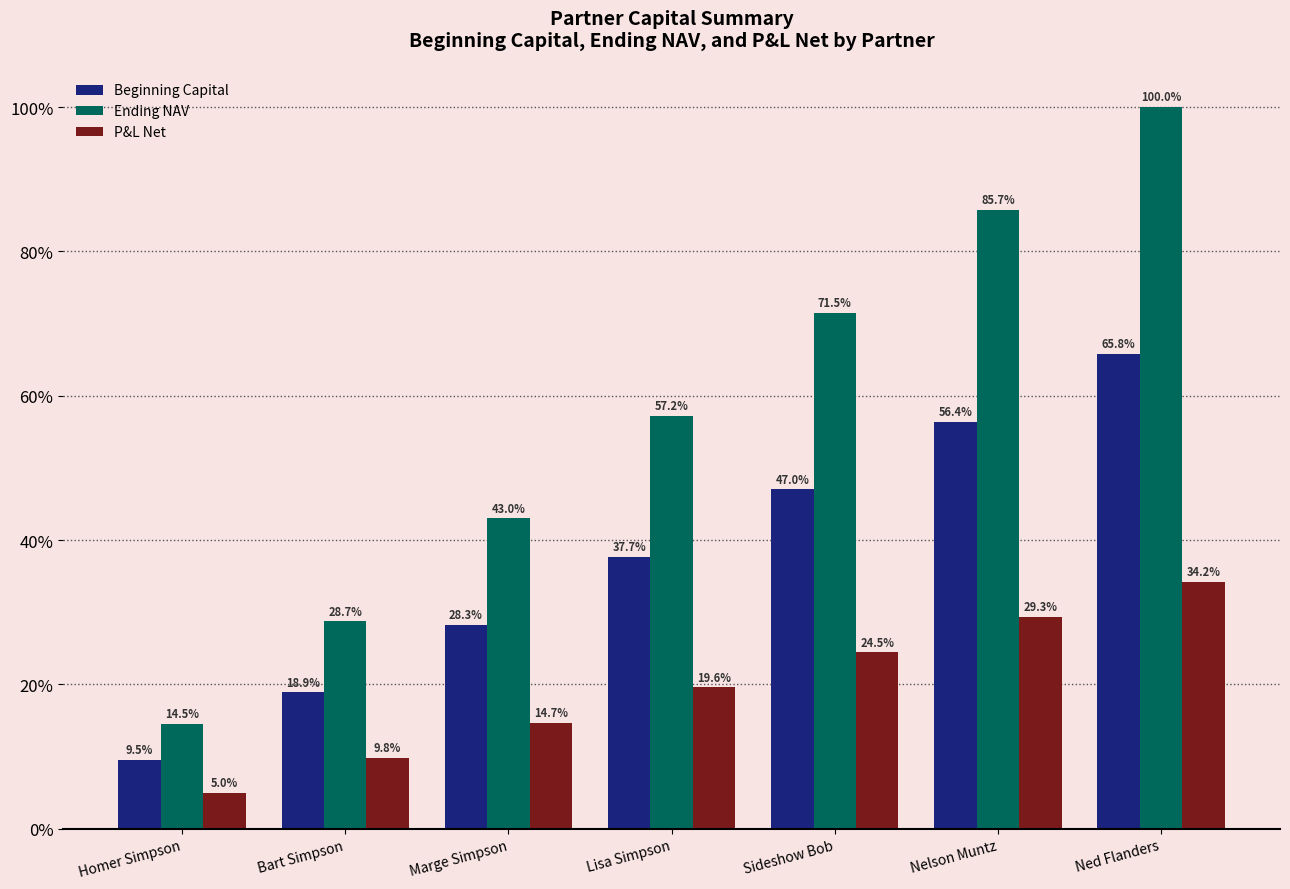

What is the label of the 3rd bar from the left?

Marge Simpson